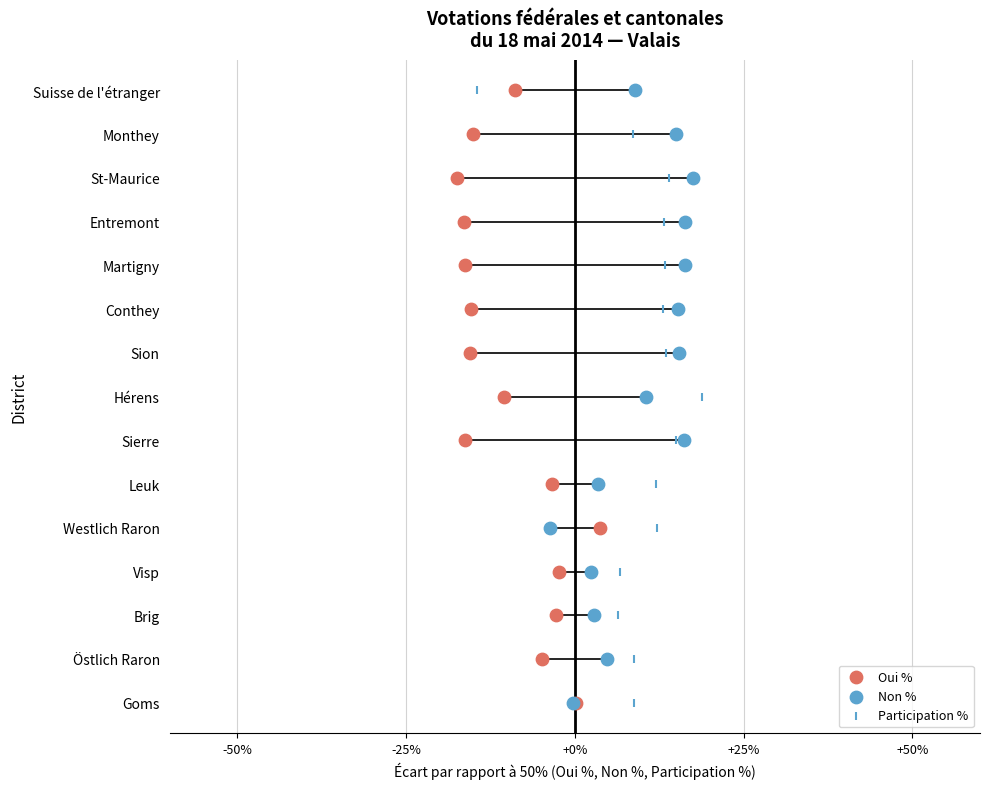

Which series reaches the minimum Y coordinate?

Oui %